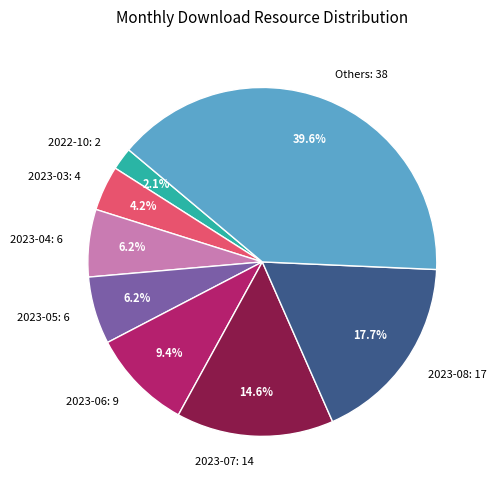

How many slices are in this pie chart?

8